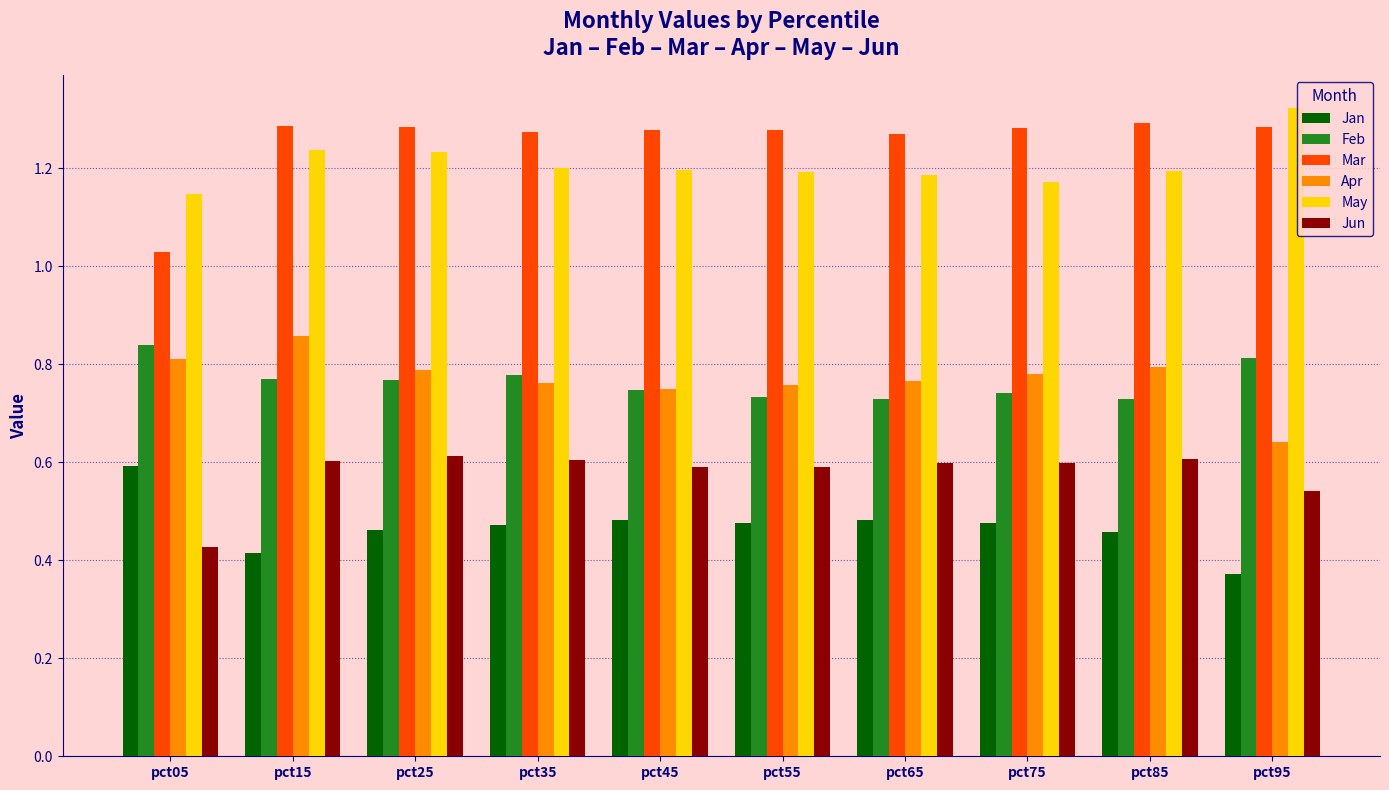

The Mar series shows 1.3 at pct45. True or false?

True